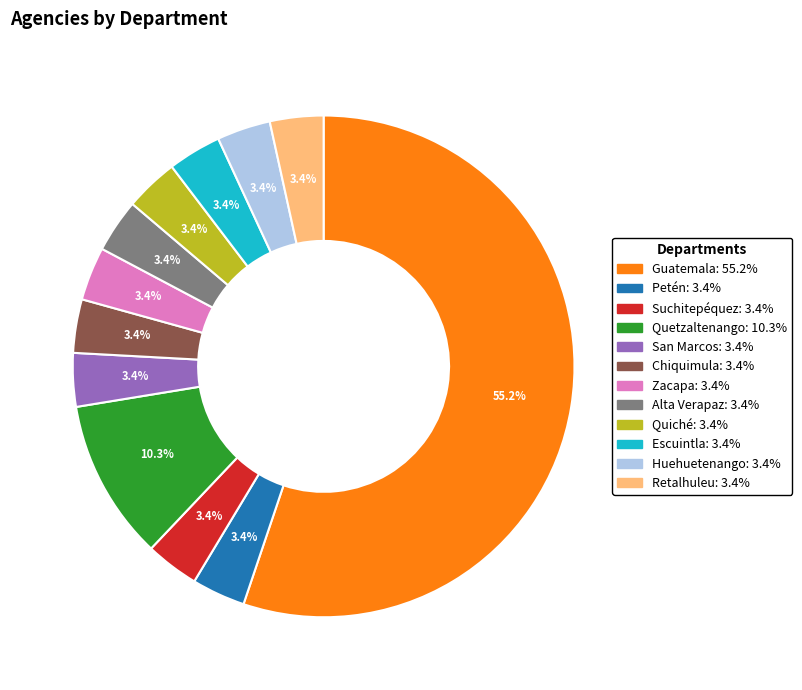

How many slices are in this pie chart?

12